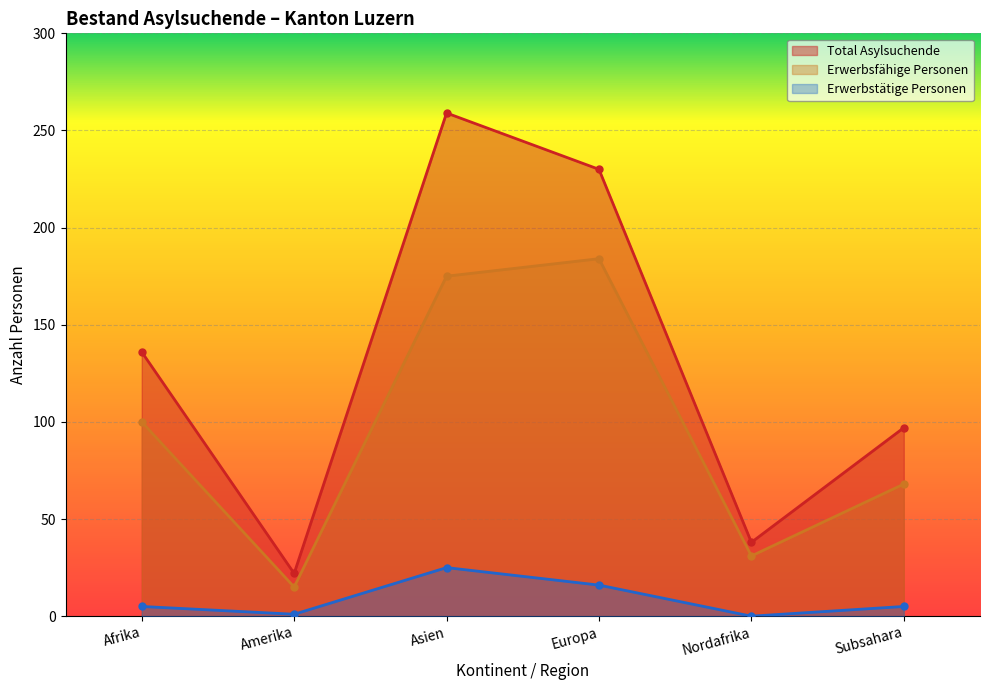

Which category has the highest value across all series?

Asien